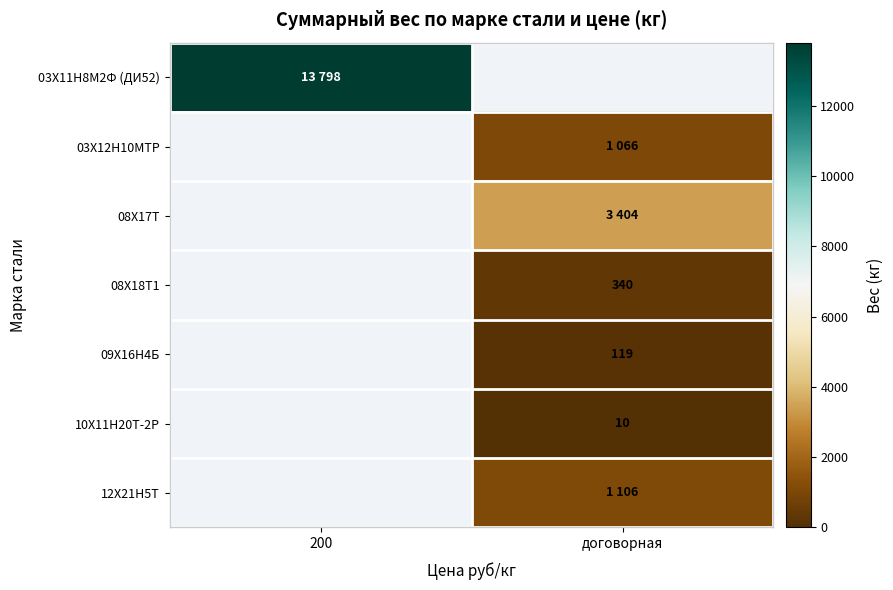

The 09Х16Н4Б series shows 184 at договорная. True or false?

False